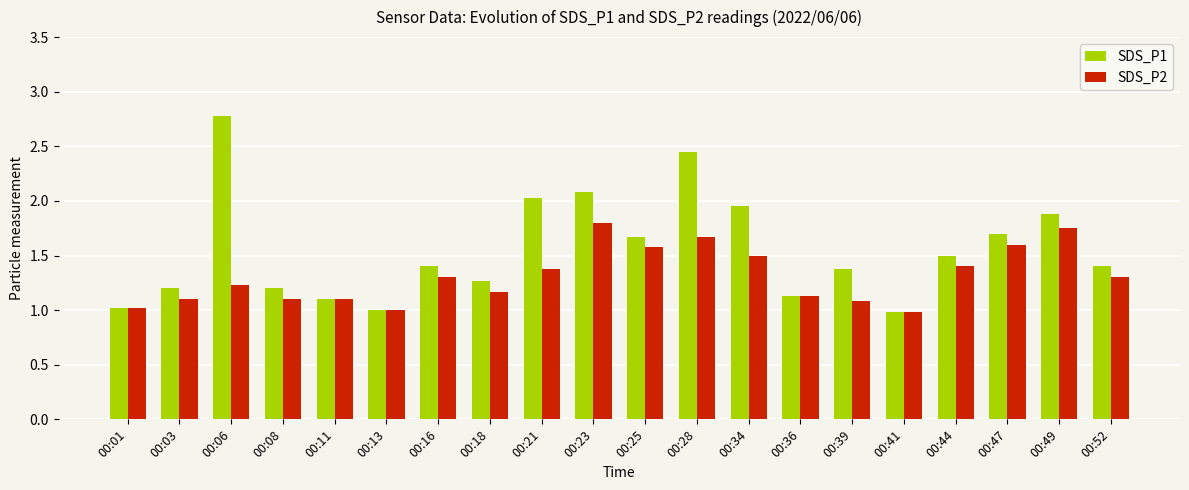

What is the difference between the second highest and minimum values in the SDS_P1 series?

1.5